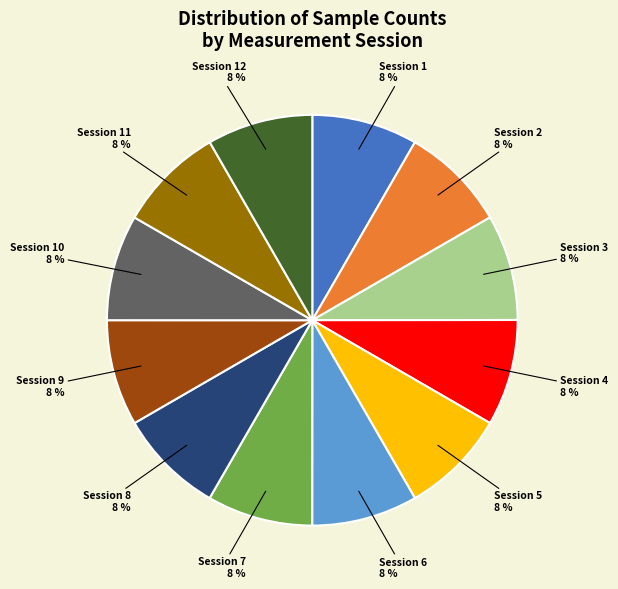

Does any single category account for the majority?

No